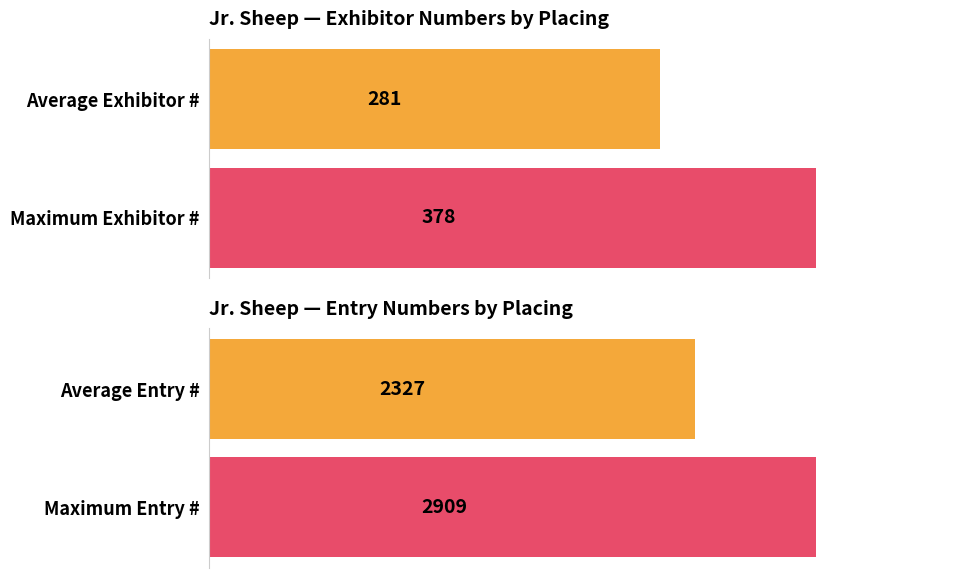

Rank the series at 2 from lowest to highest value.

Exhibitor Number, Entry Number